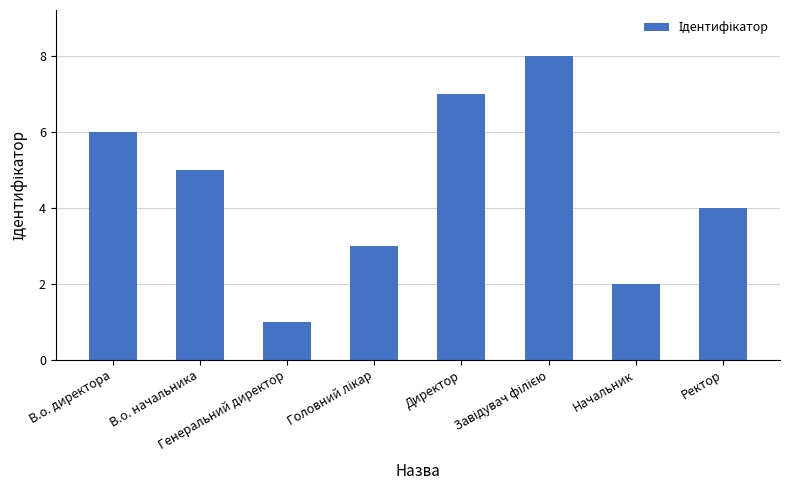

What position from the left is Ректор?

8